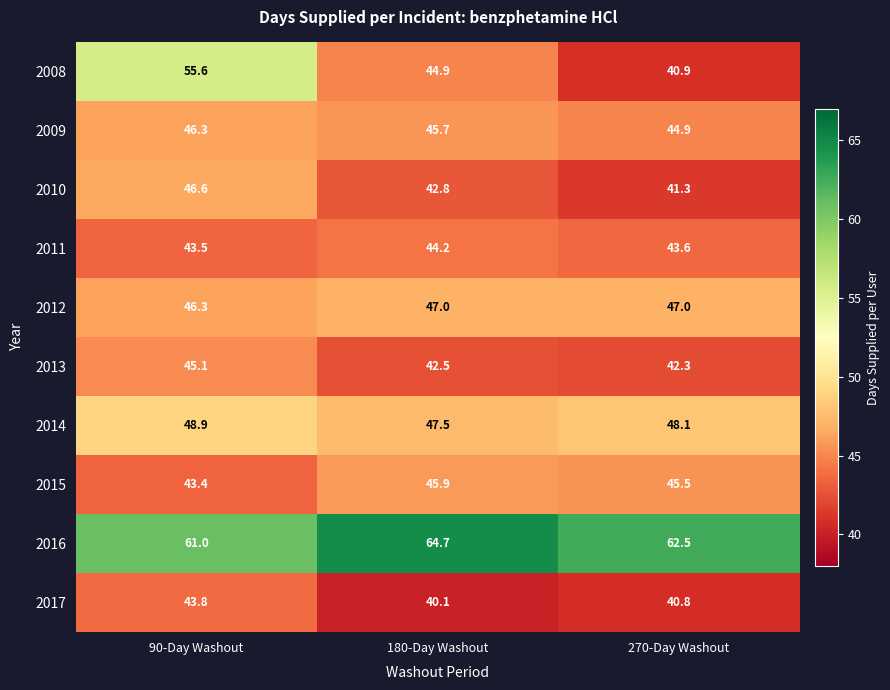

What is the total value across all series at 180-Day Washout?

465.3